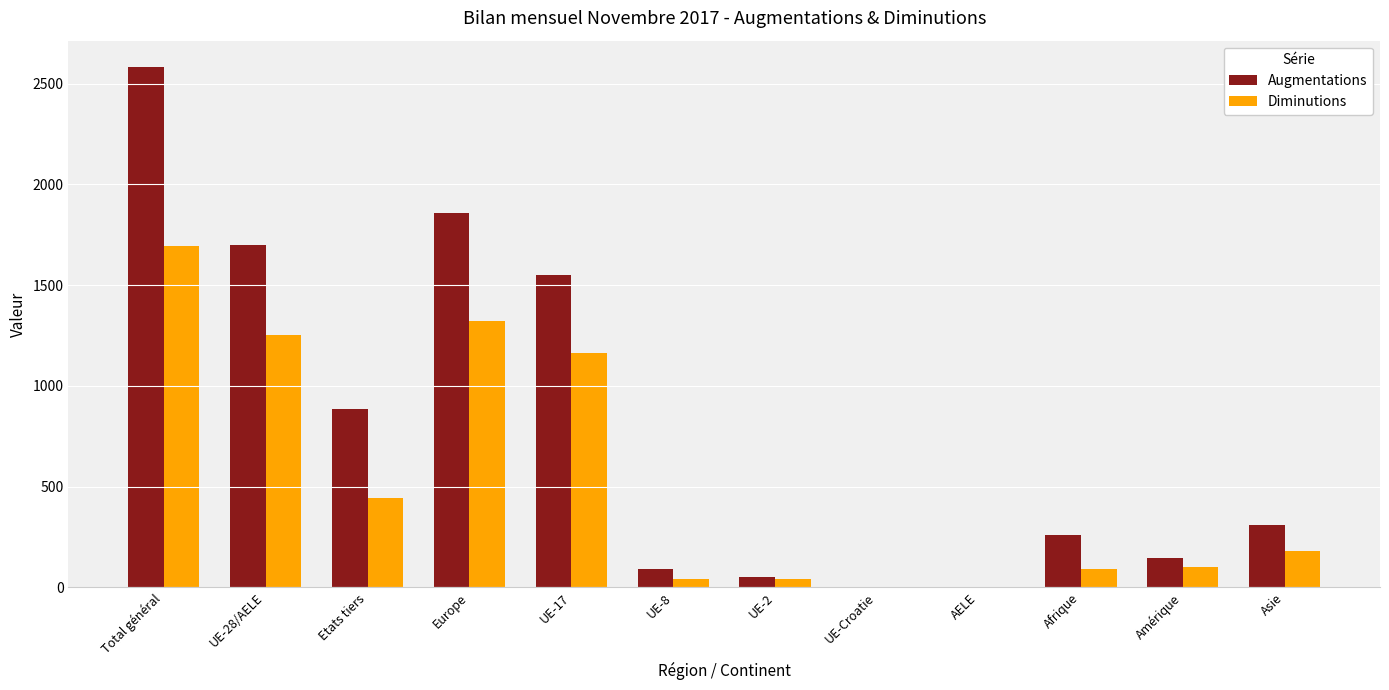

Are the bars grouped side by side (vs. stacked)?

Yes